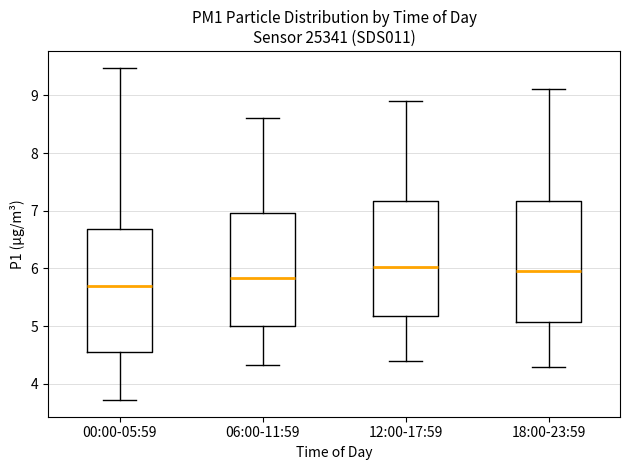

Reading left to right, transcribe this box plot: for each box, give where its median line is, the range the box spans, and where its two whiskers end, as read against the y-axis. The values are not printed on the chart, so give them approximately, as read against the axis.

00:00-05:59: median 5.7, box 4.5 to 6.7, whiskers 3.7 to 9.5
06:00-11:59: median 5.8, box 5.0 to 7.0, whiskers 4.3 to 8.6
12:00-17:59: median 6.0, box 5.2 to 7.2, whiskers 4.4 to 8.9
18:00-23:59: median 6.0, box 5.1 to 7.2, whiskers 4.3 to 9.1